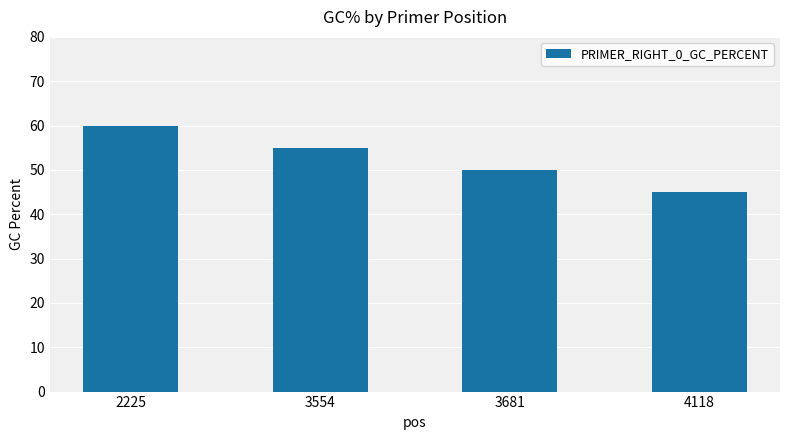

What is the sum of all values?

210